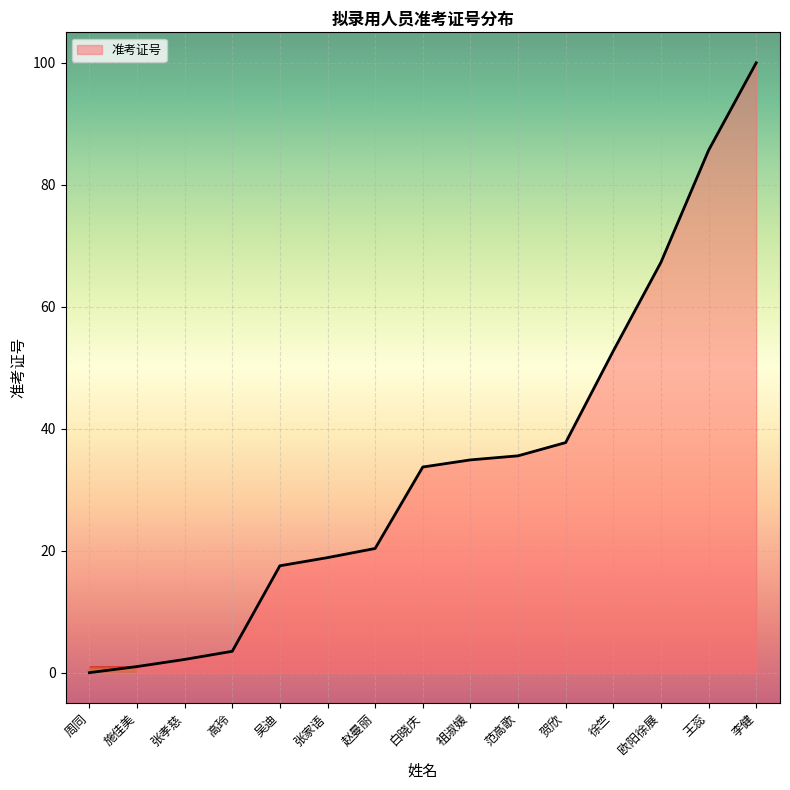

Between 施佳美 and 高玲, which is larger?

高玲